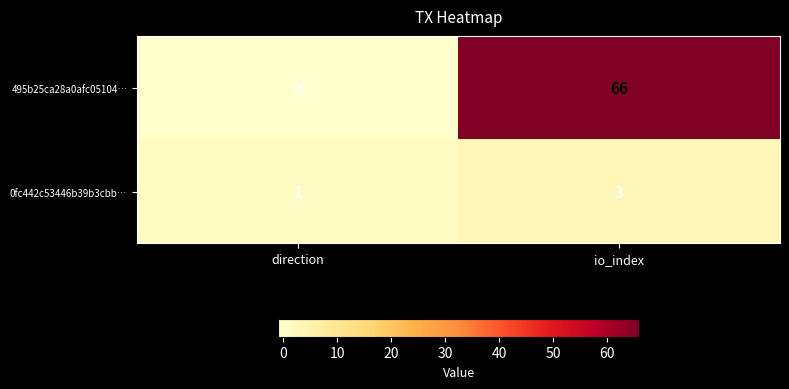

The value of 0fc442c53446b39b3cbb… at direction is 1. True or false?

True